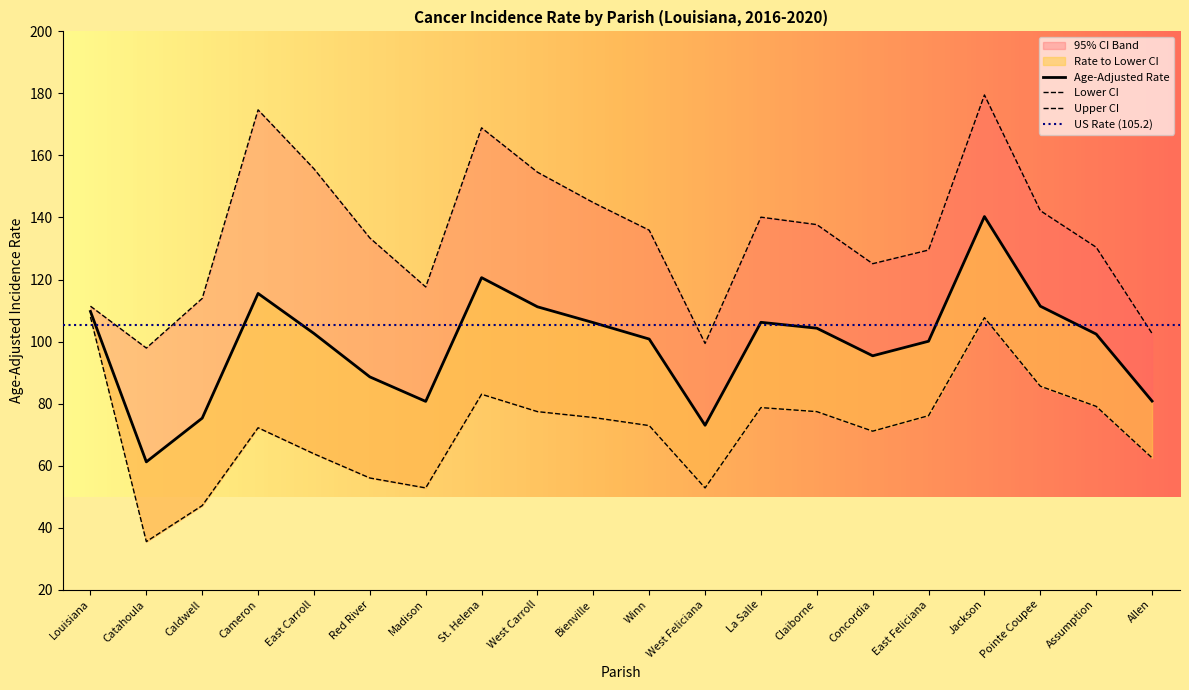

At which category is the sum across all series the highest?

Jackson